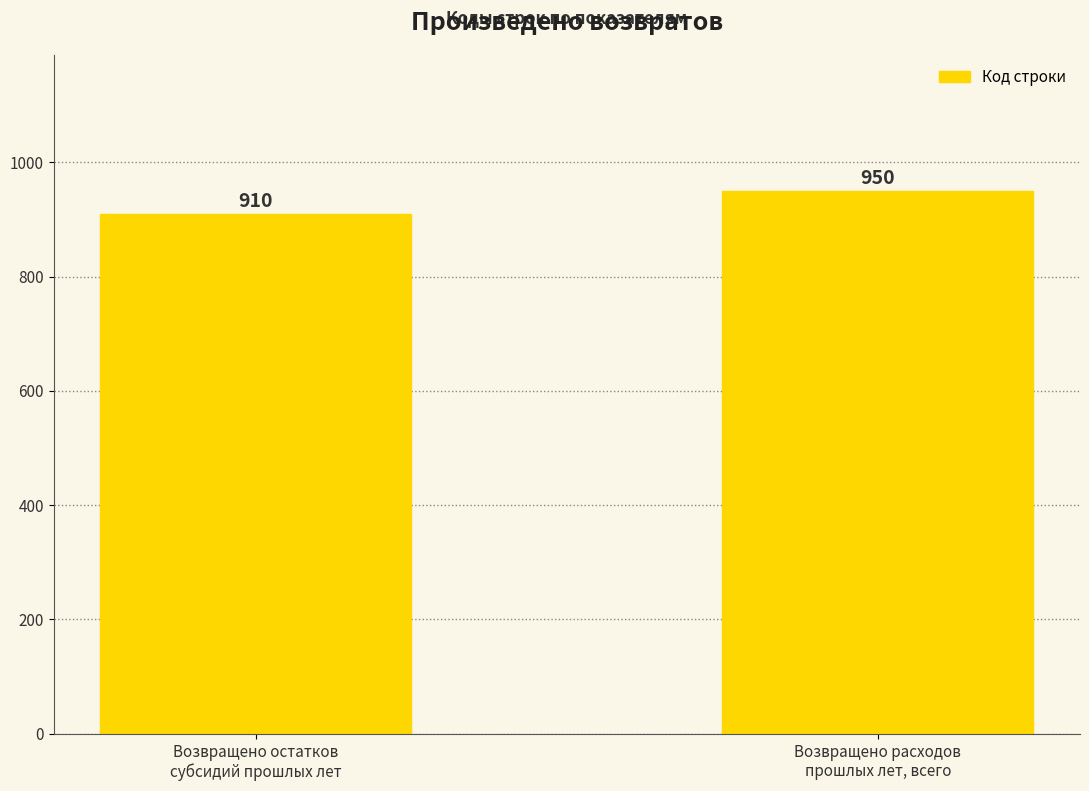

How many values are between 910 and 950?

2